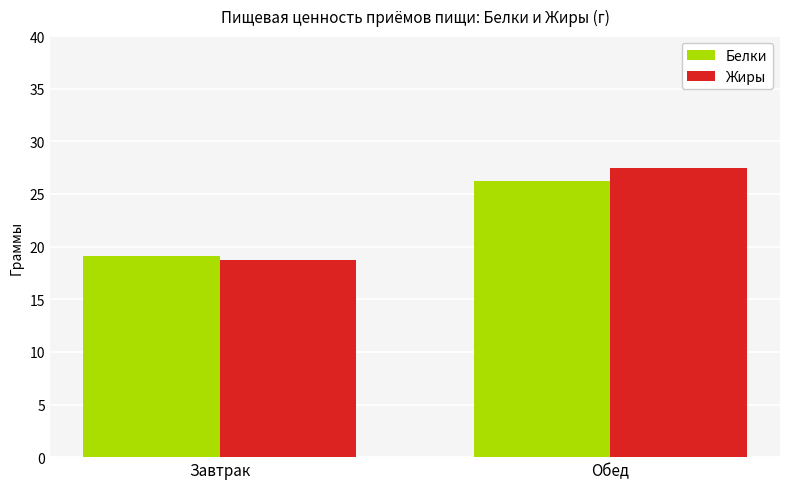

What is the sum of all Жиры values?

46.2